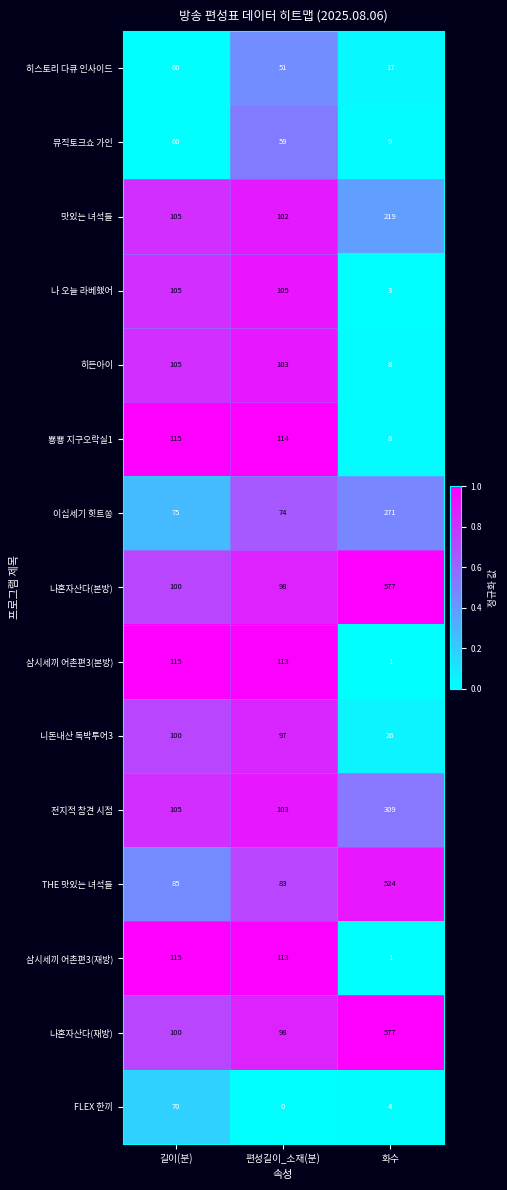

What is the difference between the highest and lowest values at 편성길이_소재(분)?

114